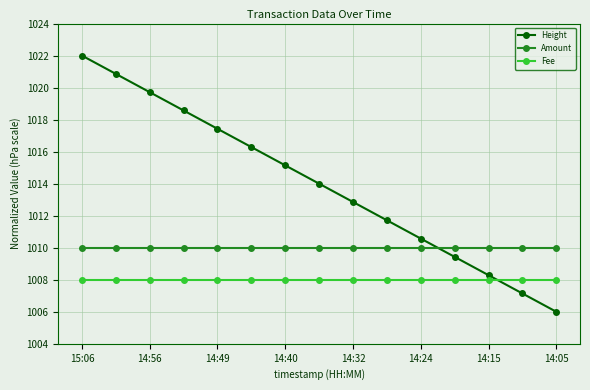

At how many categories does at least one series exceed 1020?

2